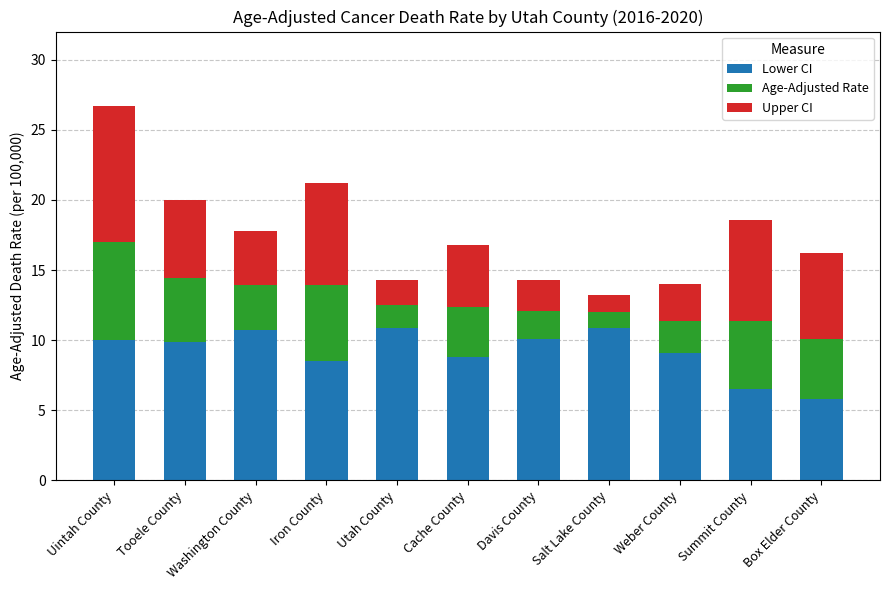

What is the difference between the Lower CI values at Iron County and Summit County?

2.0